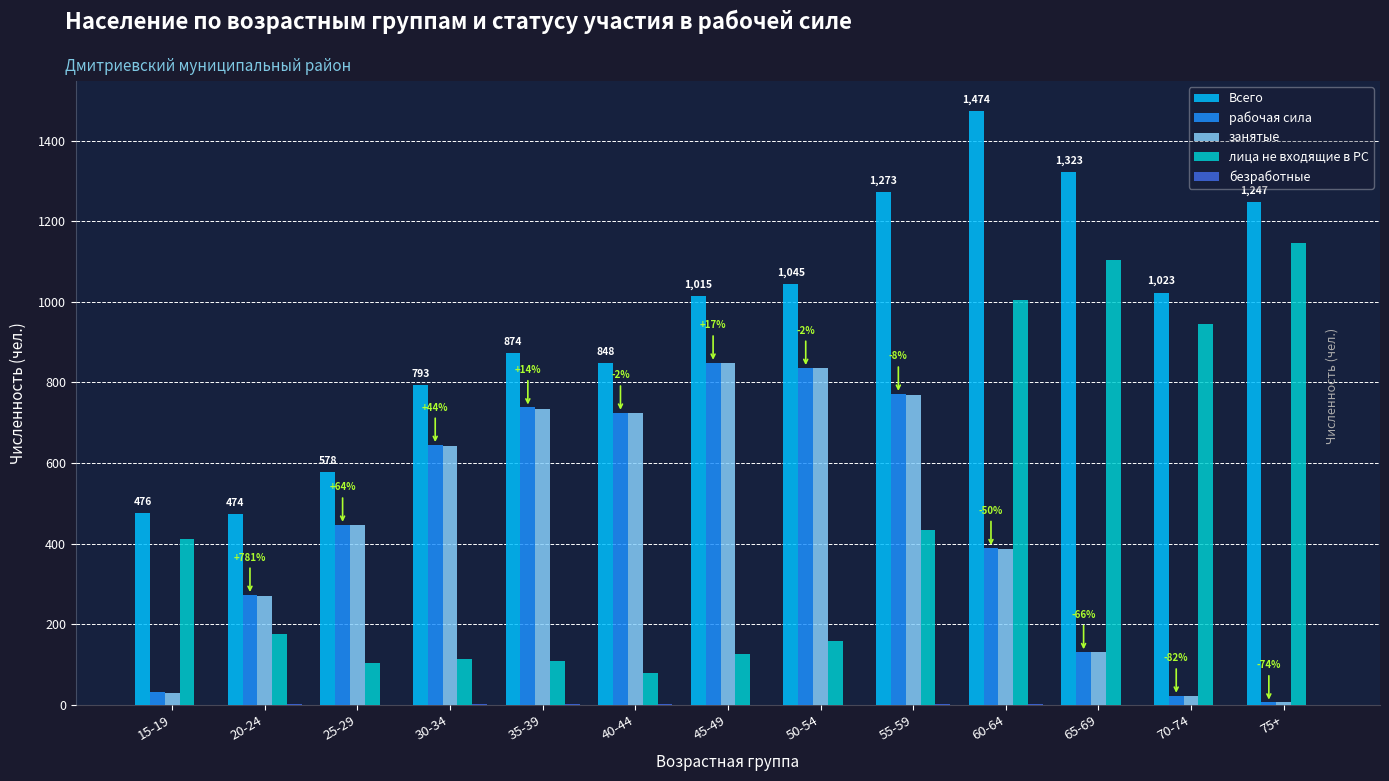

What is the sum of all рабочая сила values?

5865